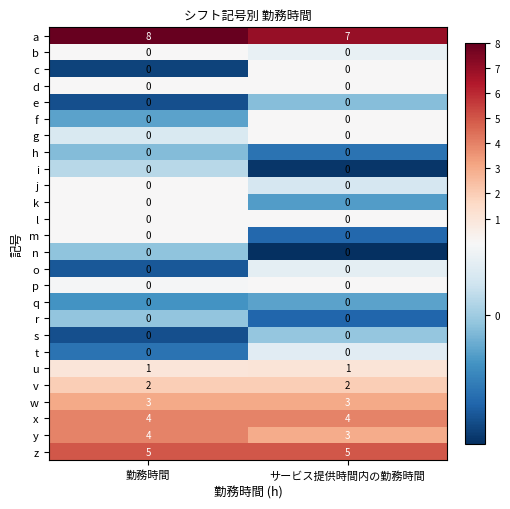

What is the difference between the highest and lowest values at 勤務時間?

8